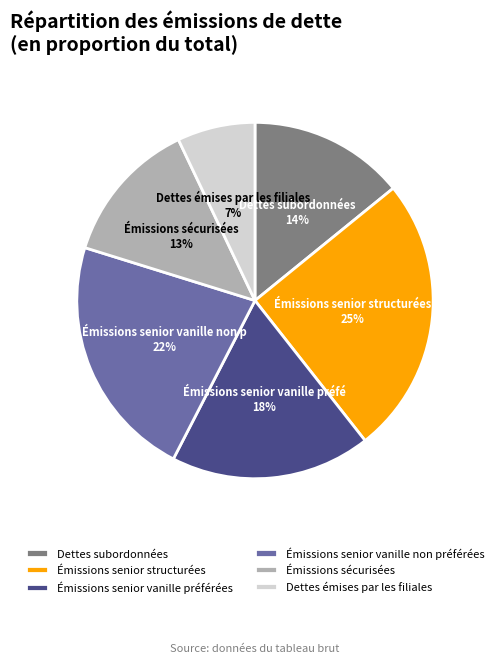

True or false: Émissions sécurisées accounts for 3% of the total.

False